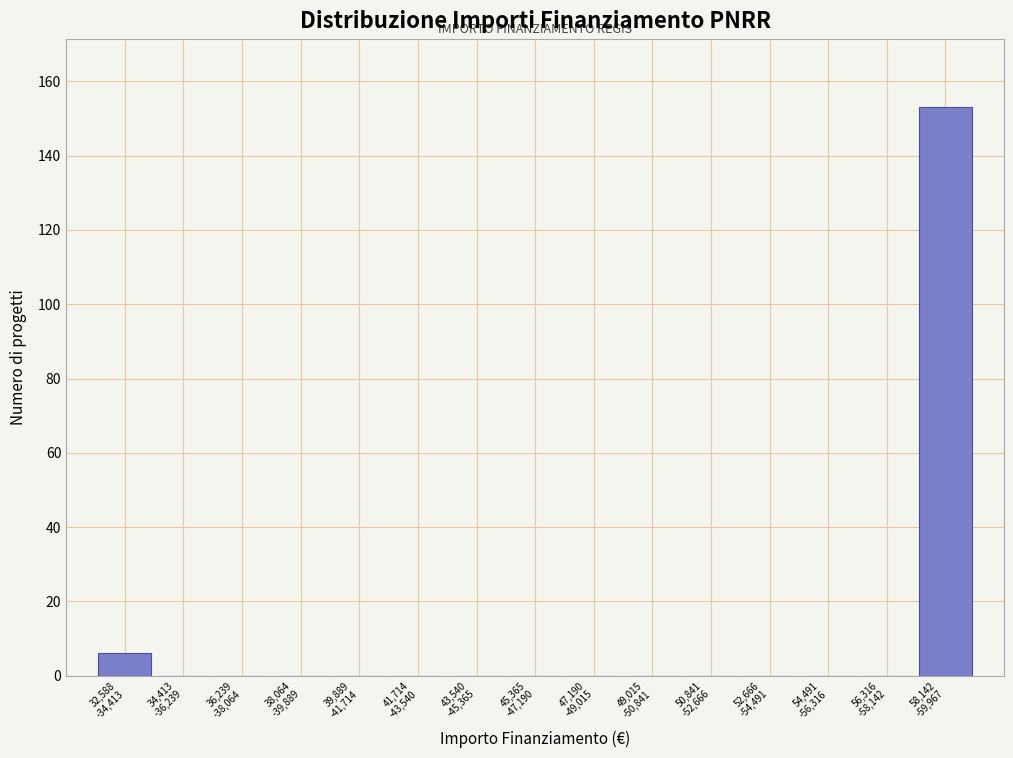

What is the maximum value shown in the chart?

153